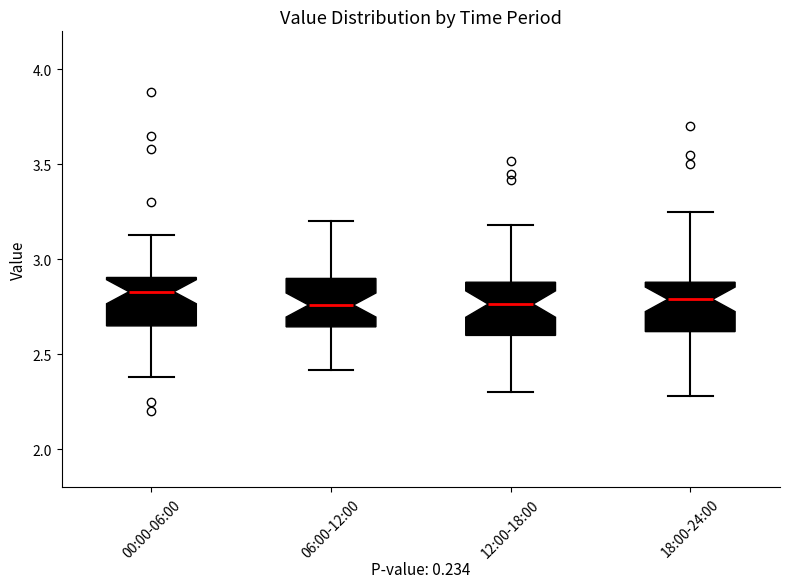

Reading left to right, transcribe this box plot: for each box, give where its median line is, the range the box spans, and where its two whiskers end, as read against the y-axis. The values are not printed on the chart, so give them approximately, as read against the axis.

00:00-06:00: median 2.85, box 2.65 to 2.90, whiskers 2.40 to 3.15
06:00-12:00: median 2.75, box 2.65 to 2.90, whiskers 2.40 to 3.20
12:00-18:00: median 2.75, box 2.60 to 2.90, whiskers 2.30 to 3.20
18:00-24:00: median 2.80, box 2.60 to 2.90, whiskers 2.30 to 3.25